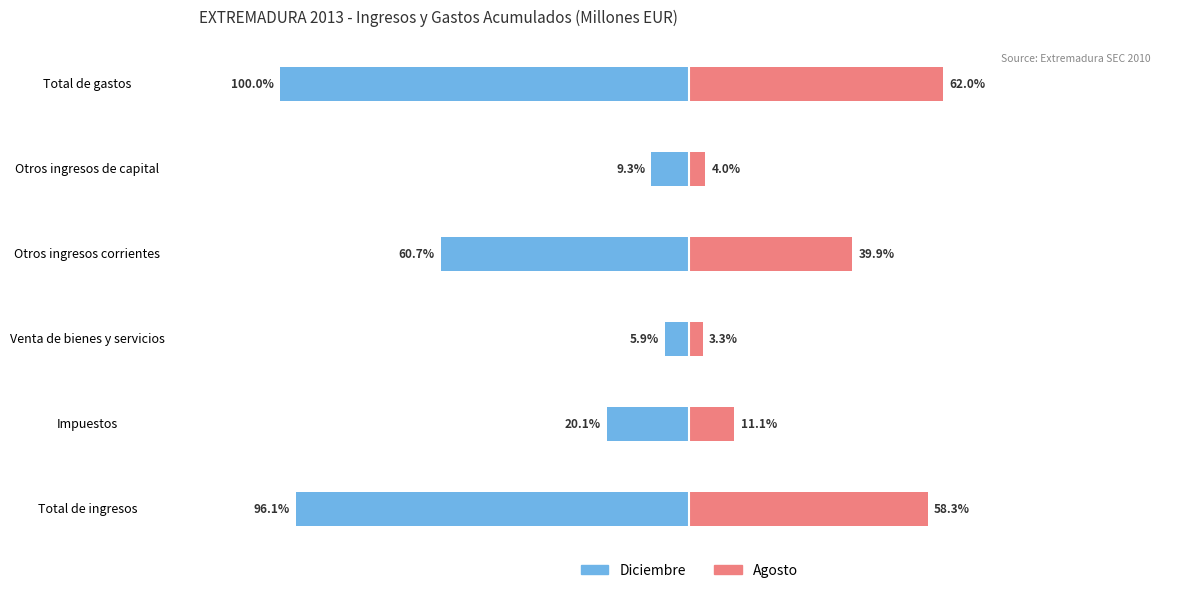

Is the value of Diciembre at Impuestos greater than the value of Agosto at Venta de bienes y servicios?

No